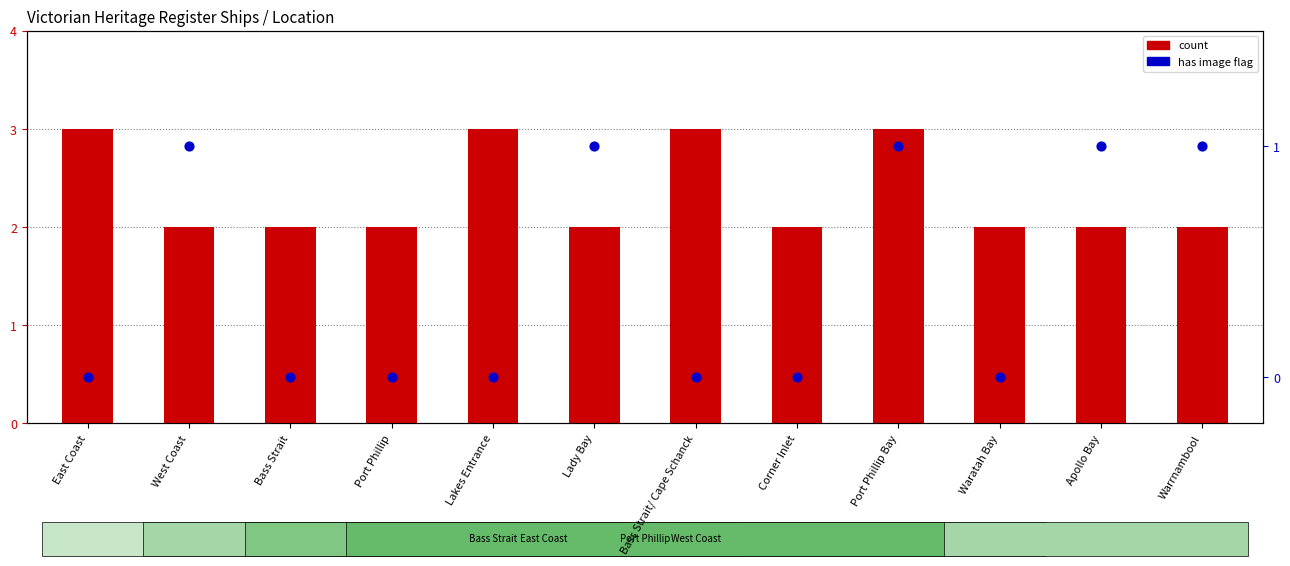

Which series has the largest total across all categories?

count